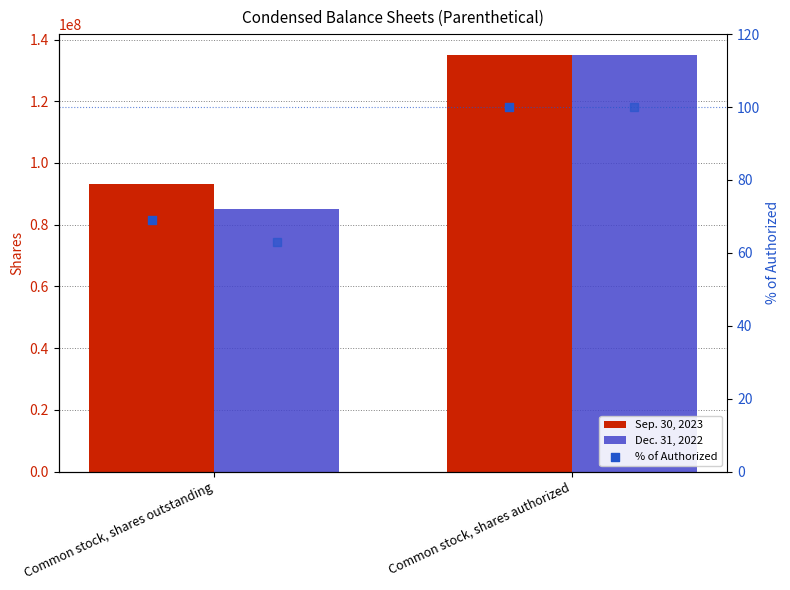

Which series has the largest Y range (max minus min)?

Dec. 31, 2022